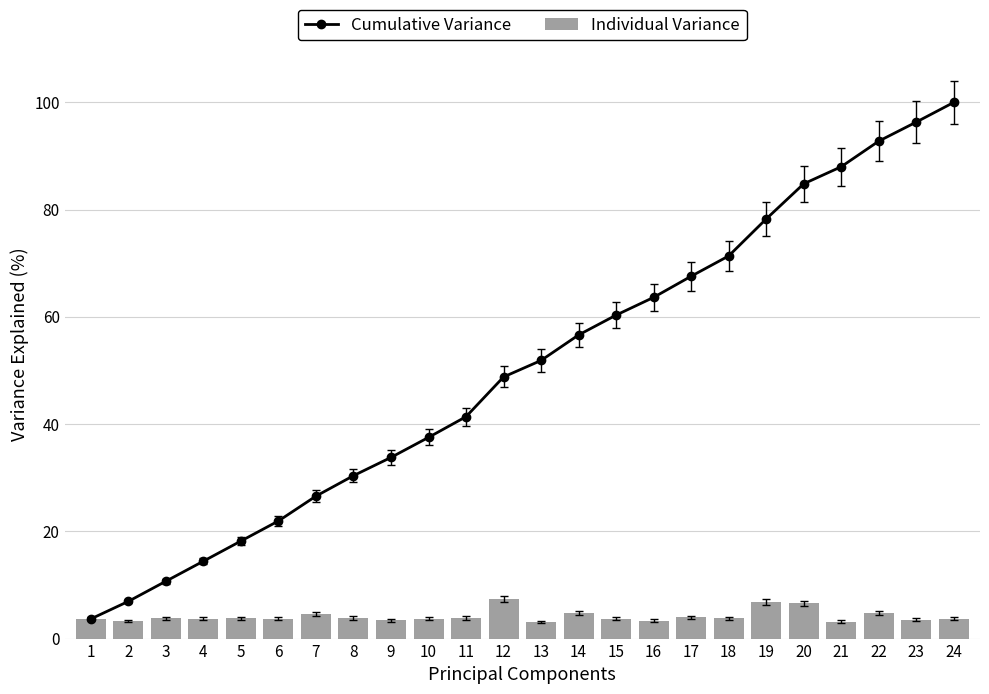

At 15, list the series in order from smallest to largest.

Individual Variance, Cumulative Variance